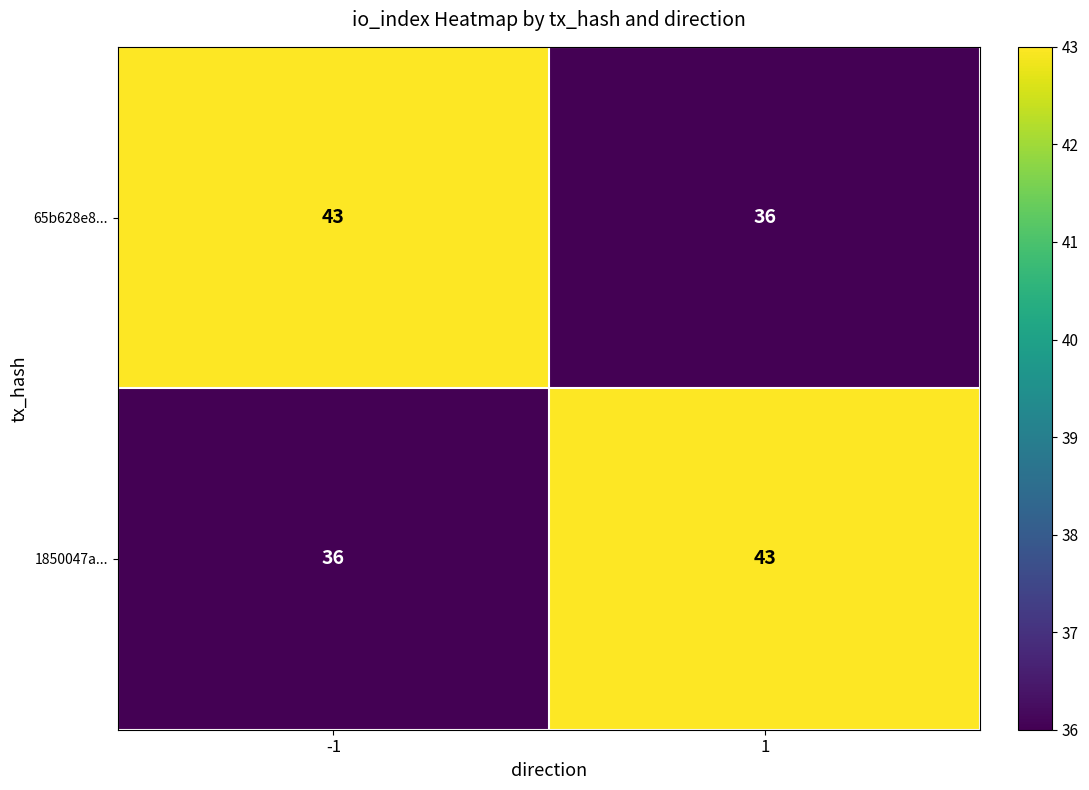

True or false: 1850047a... has a value of 36 at -1.

True